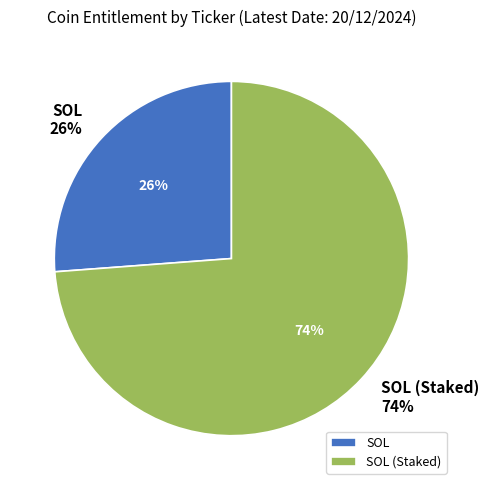

To the nearest percent, what is the average slice percentage?

50%